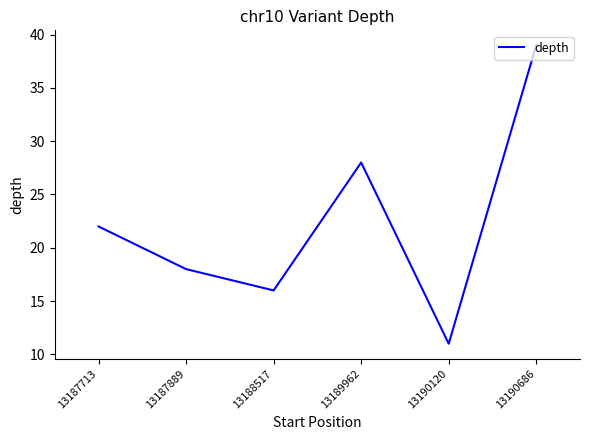

Reading right to left, what are all the values shown in this chart?

39	11	28	16	18	22